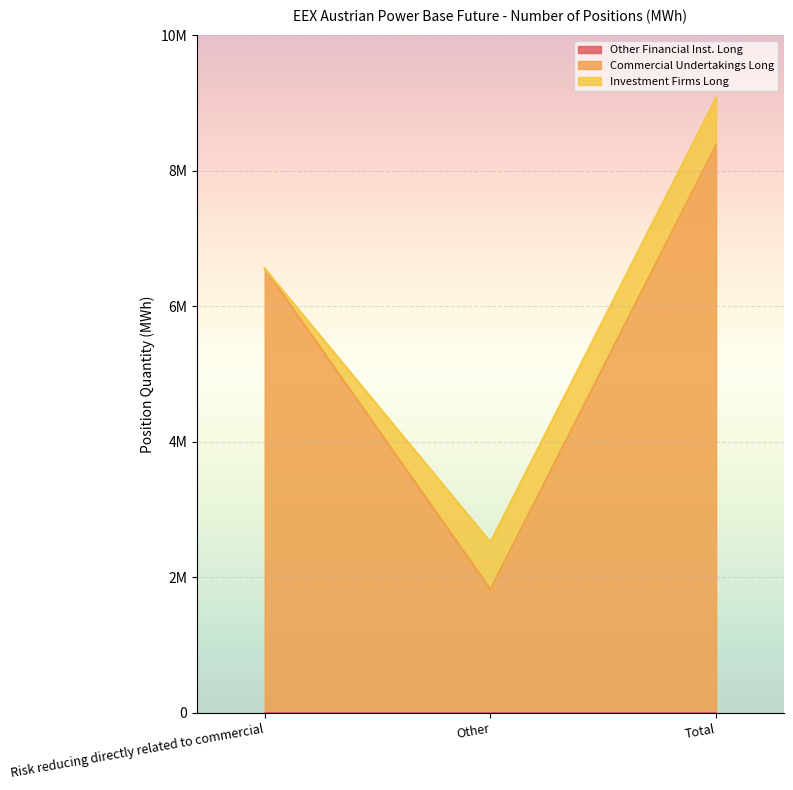

Is the value of Investment Firms Long at Total greater than the value of Other Financial Inst. Long at Other?

Yes